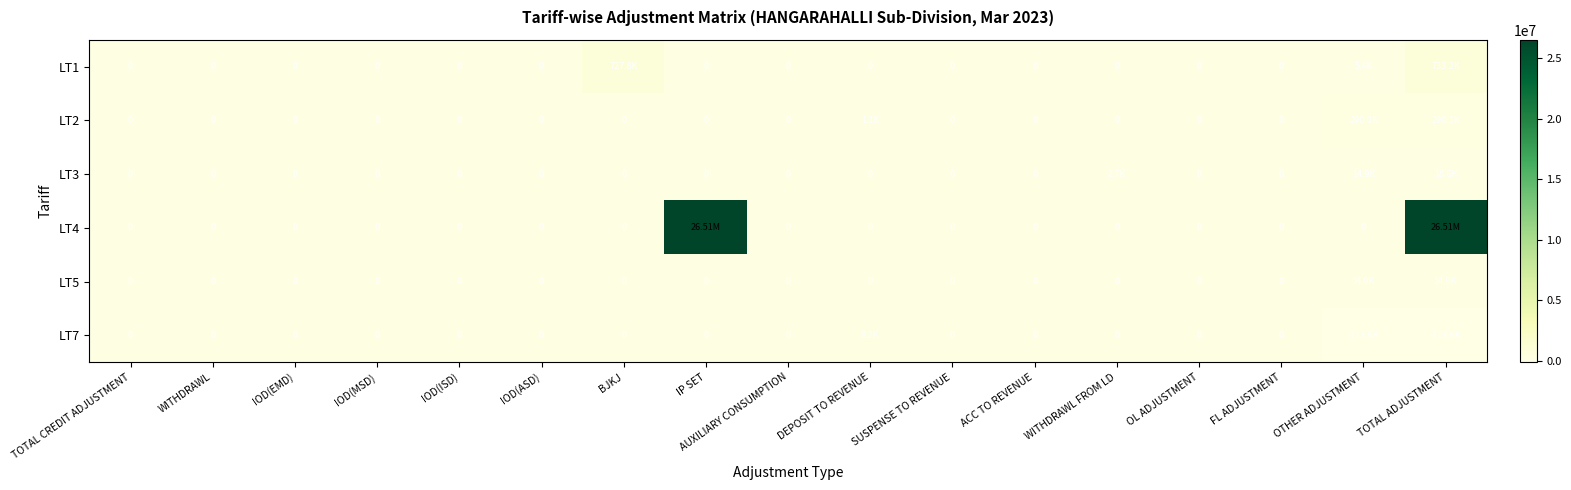

Is the value of LT2 at TOTAL ADJUSTMENT greater than the value of LT4 at WITHDRAWL?

Yes